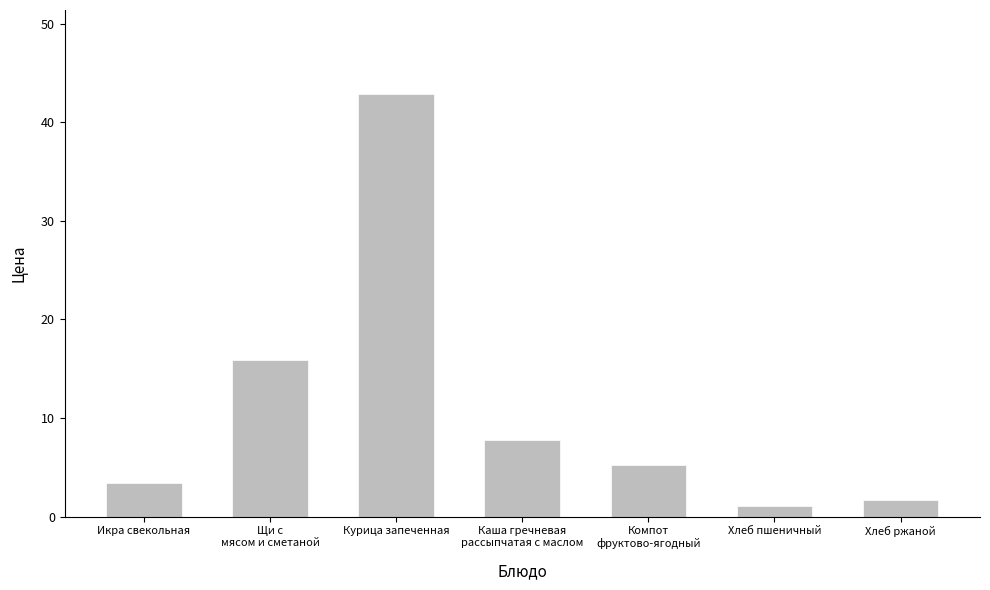

Which label corresponds to the largest value in the chart?

Курица запеченная